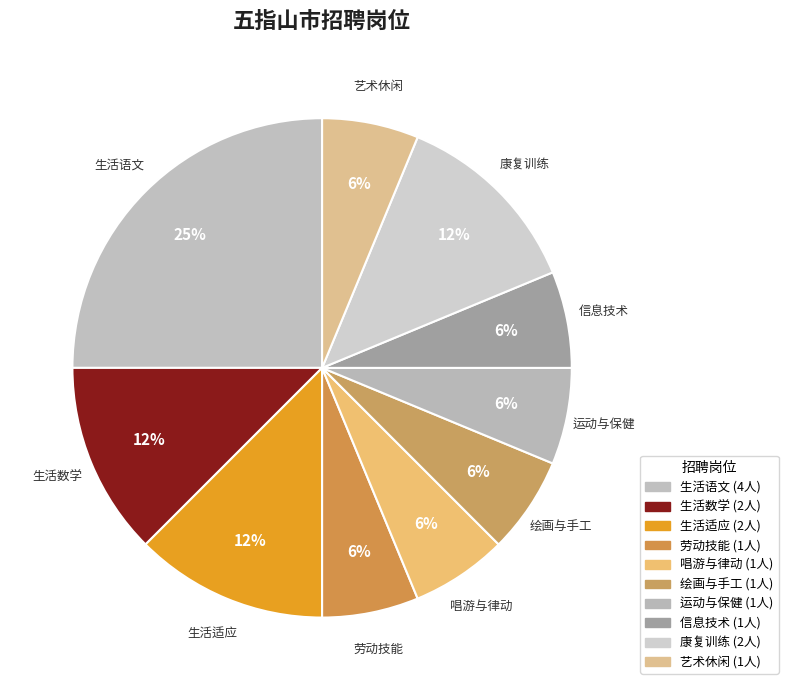

Does any single category account for the majority?

No